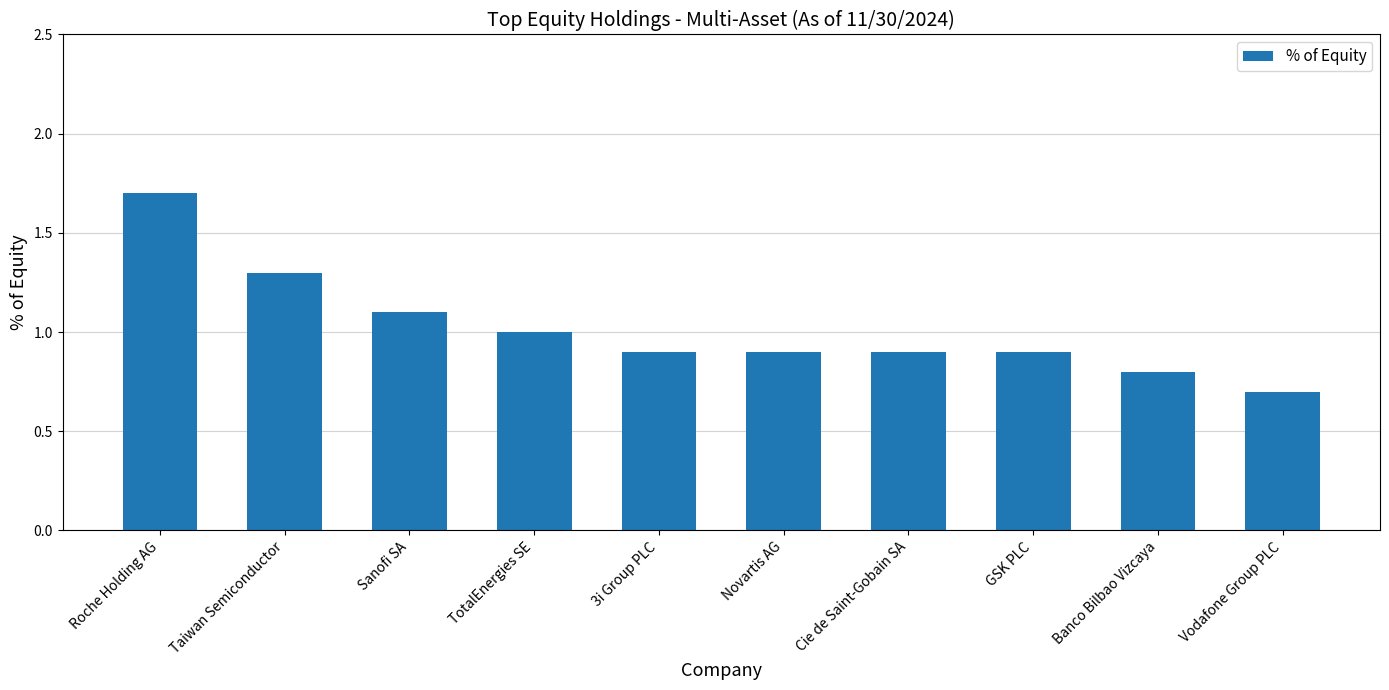

The value at GSK PLC is 0.6. True or false?

False